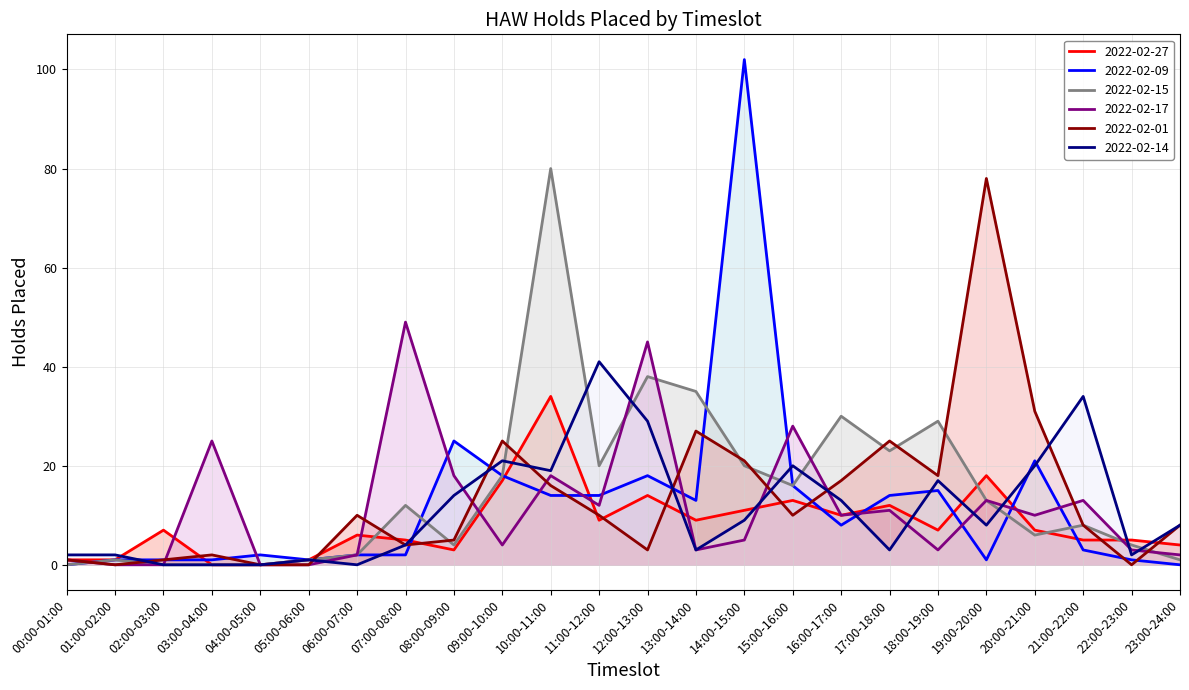

True or false: 2022-02-14 has more than 1 interior local peaks.

True